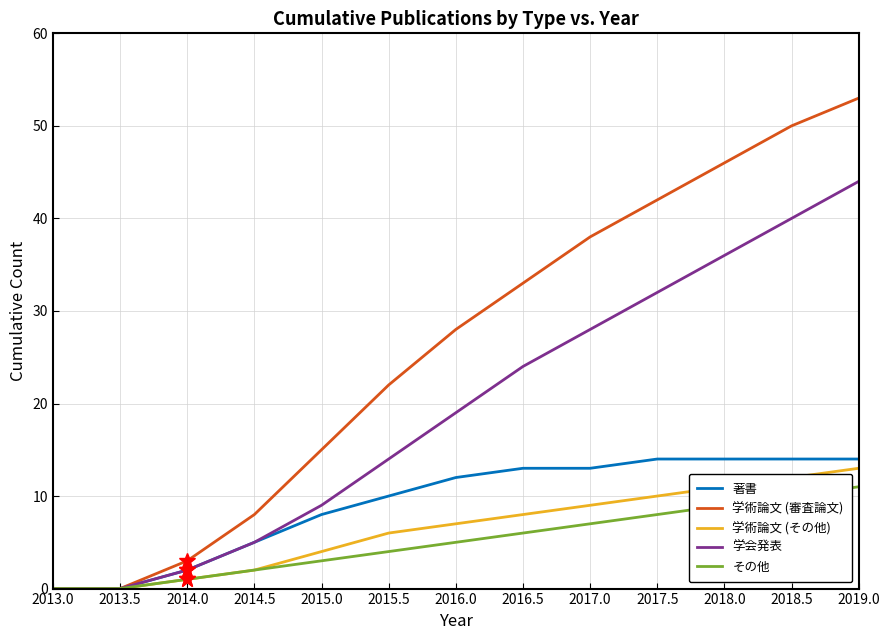

The value of 学術論文 (その他) at 2013.0 is 0. True or false?

True